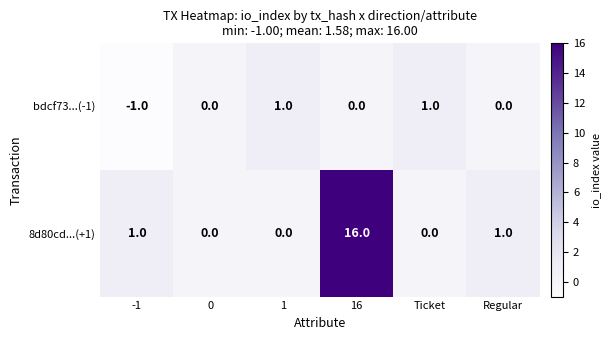

Rank the series at -1 from lowest to highest value.

bdcf73...(-1), 8d80cd...(+1)